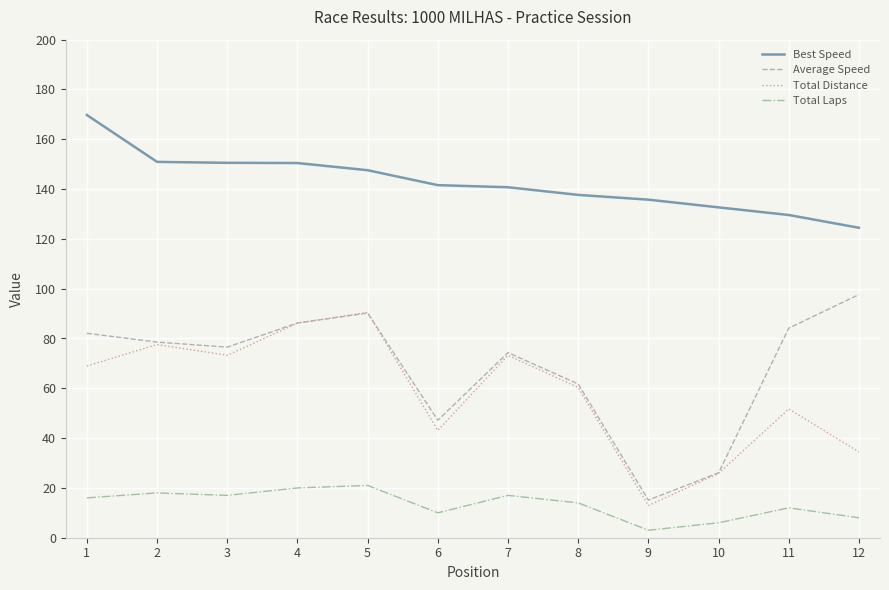

In Total Distance, how many points are higher than both neighbors (excluding endpoints)?

4